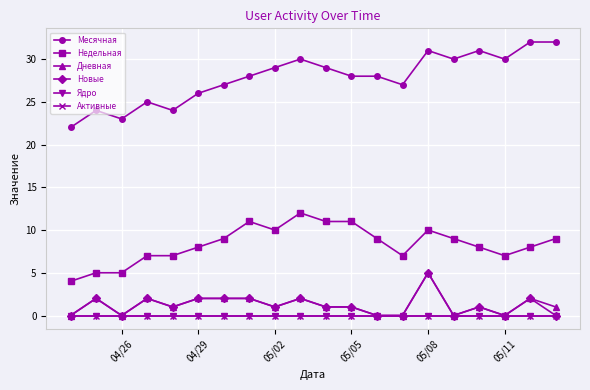

True or false: Ядро and Недельная intersect in this chart.

False